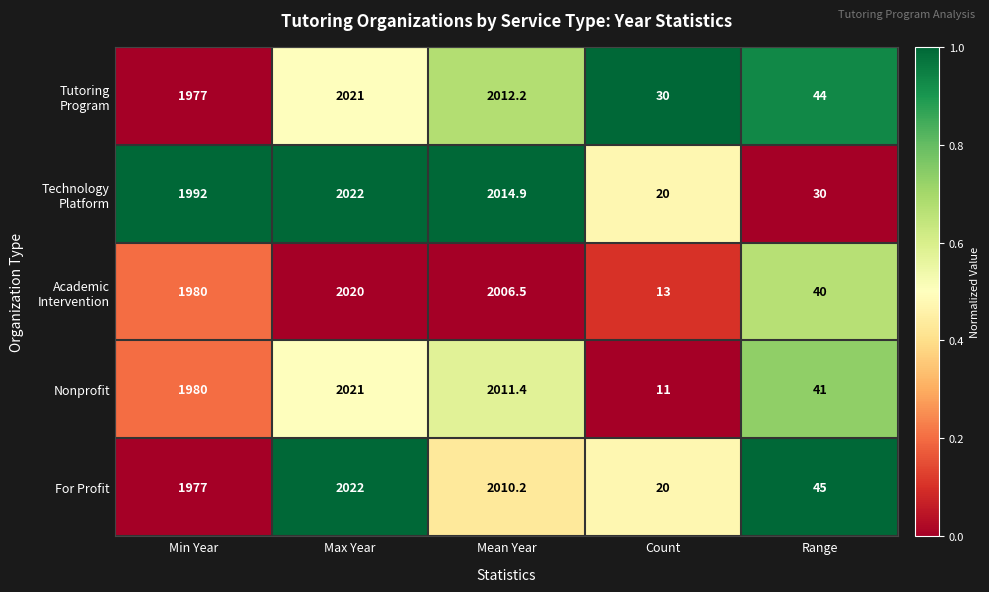

What is the sum of the For Profit values at Mean Year and Range?

2055.2